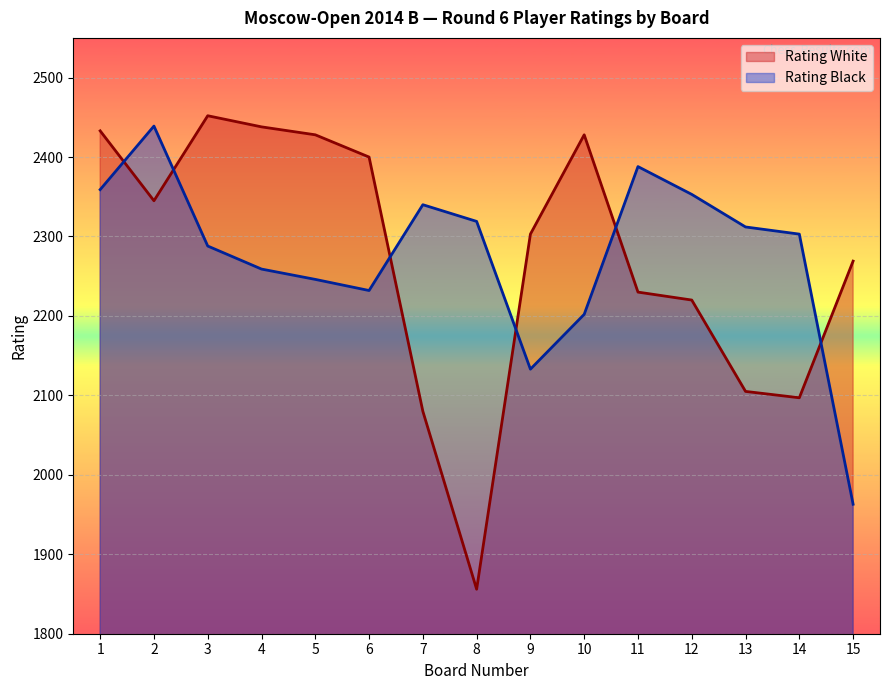

At which category is the sum across all series the highest?

1